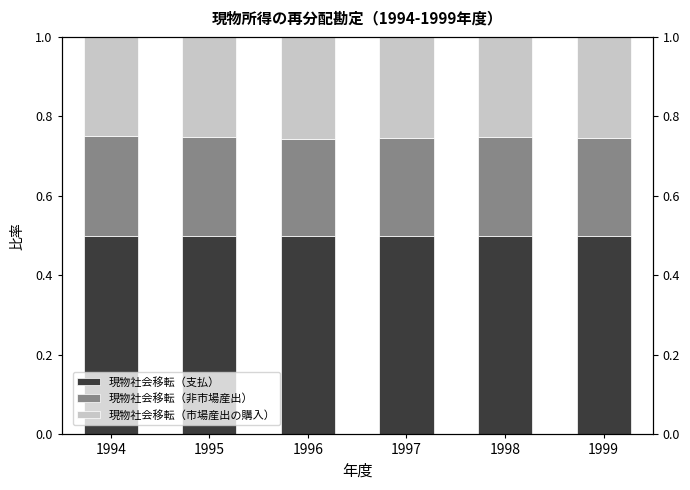

Between 1996 and 1998, which is larger?

1996